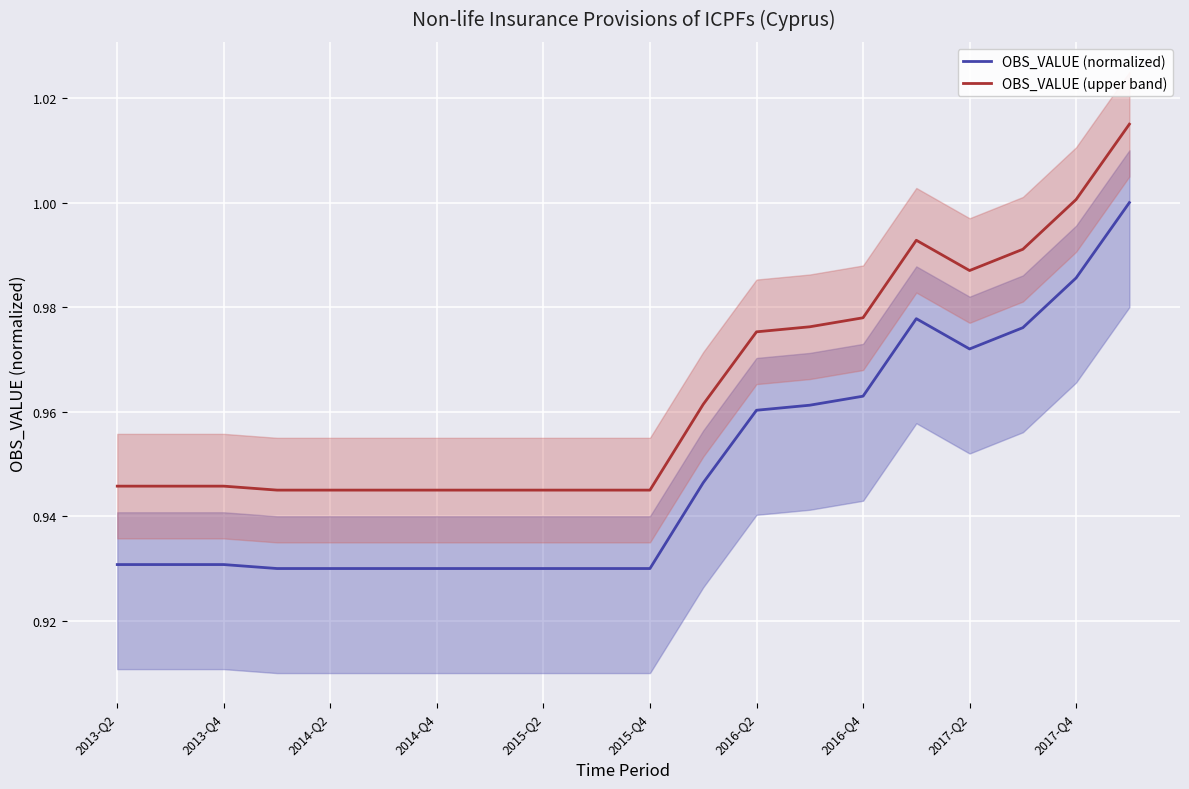

What are all the series names shown in the legend?

OBS_VALUE (normalized), OBS_VALUE (upper band)